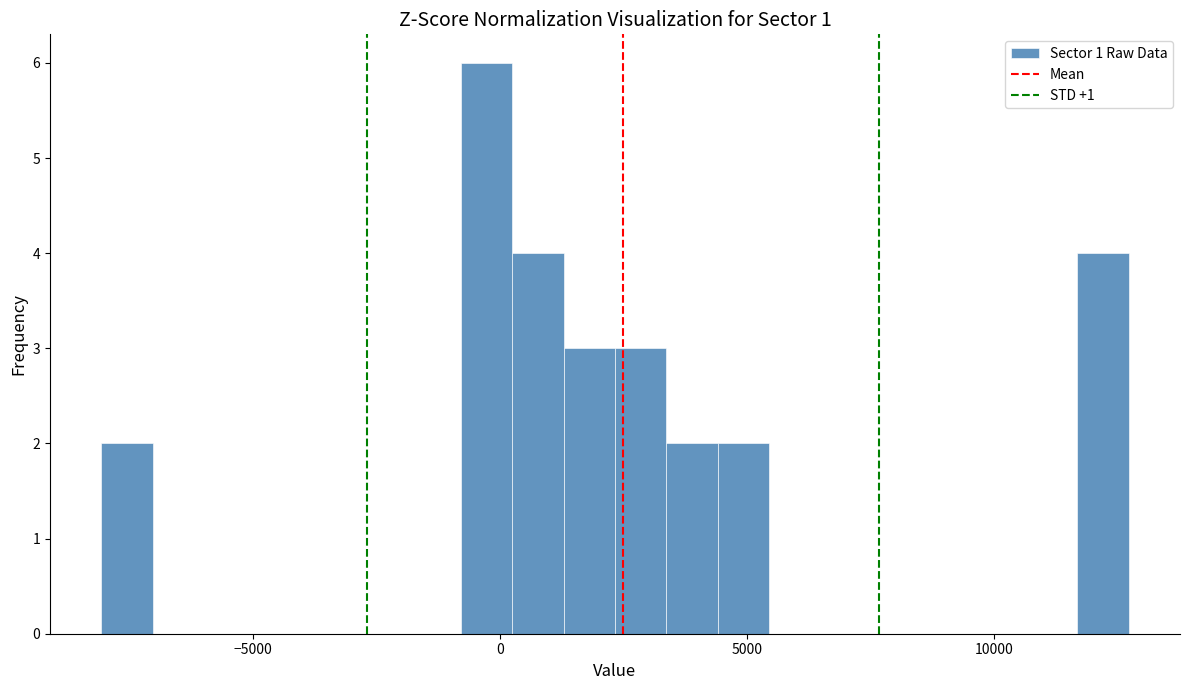

Read against the x-axis, roughly where is the centre of the tallest bar?

-500